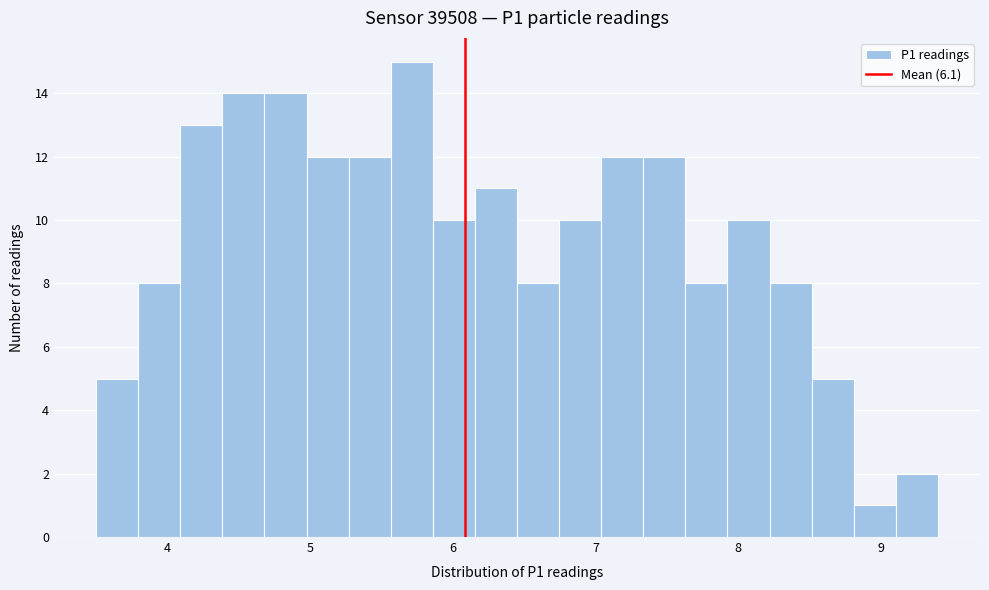

Read against the x-axis, roughly where is the centre of the tallest bar?

5.7